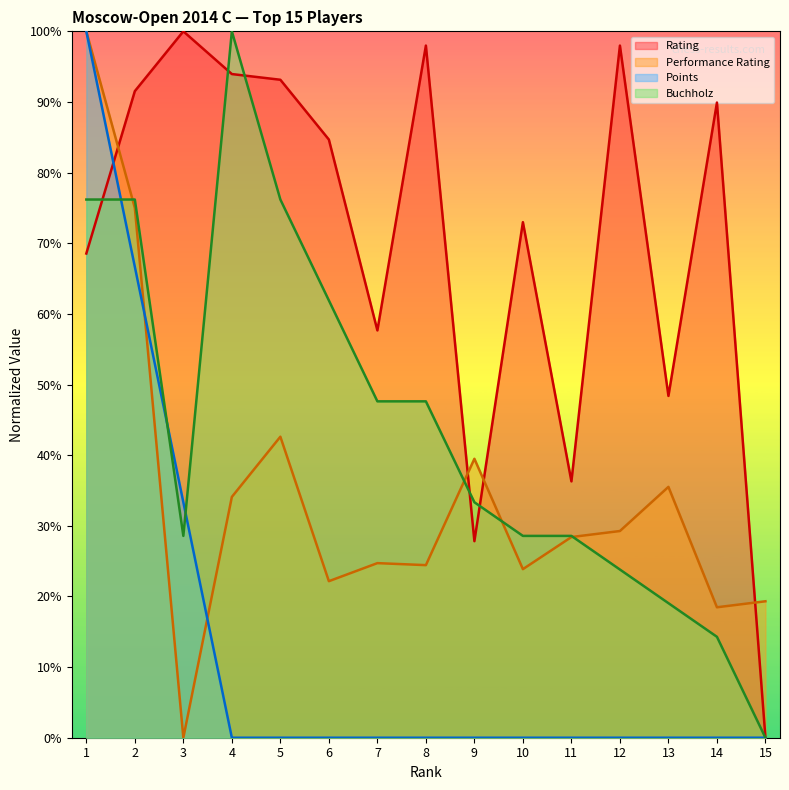

In Rating, how many points are higher than both neighbors (excluding endpoints)?

5